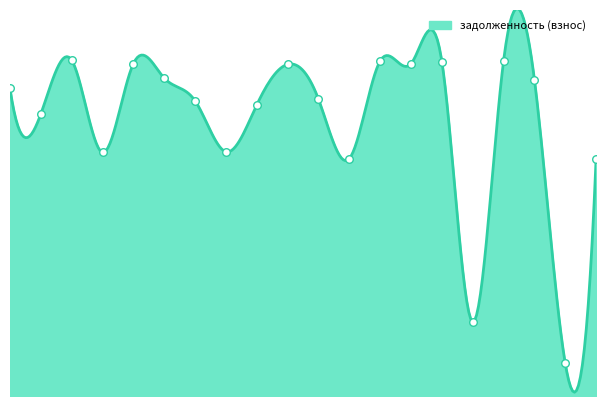

Approximately how many times larger is the value at 11 compared to 2?

1.1